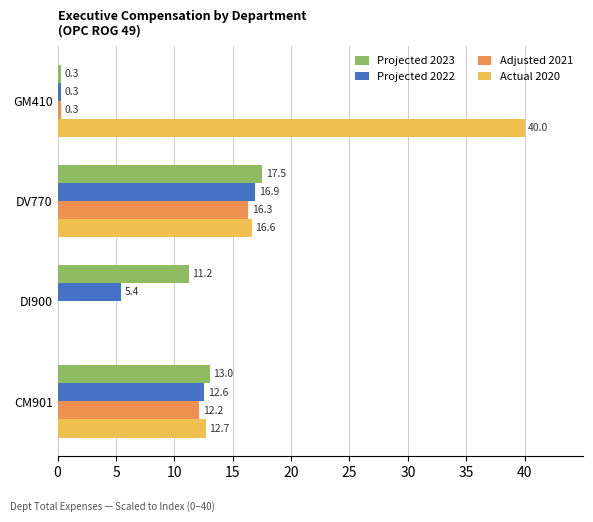

What is the sum of all Projected 2022 values?

35.2